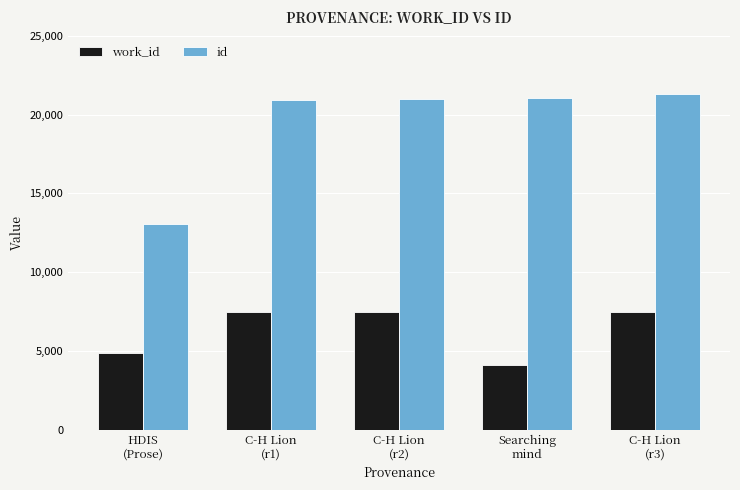

What are all the series names shown in the legend?

work_id, id